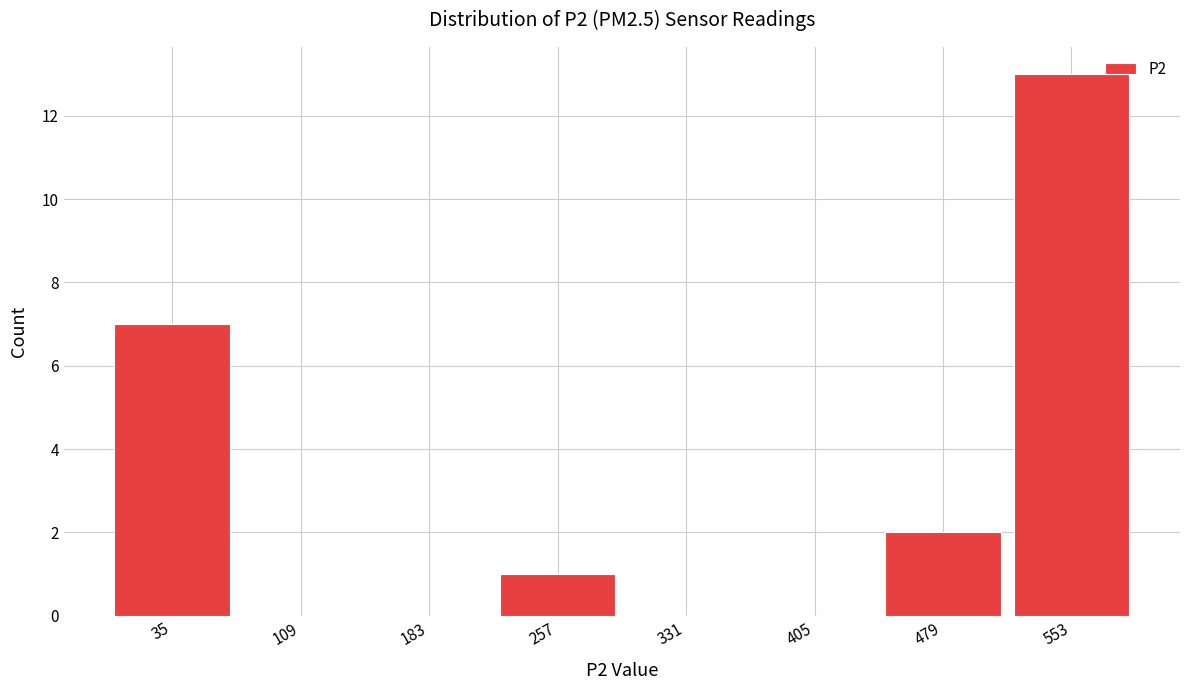

Reading left to right, list every bar in this chart as the range it spans on the x-axis followed by its height. Neither the bar edges nor the heights are printed on the chart, so give them approximately, as read against the axes.

0 to 80: 7
80 to 150: 0
150 to 220: 0
220 to 300: 1
300 to 370: 0
370 to 450: 0
450 to 520: 2
520 to 590: 13